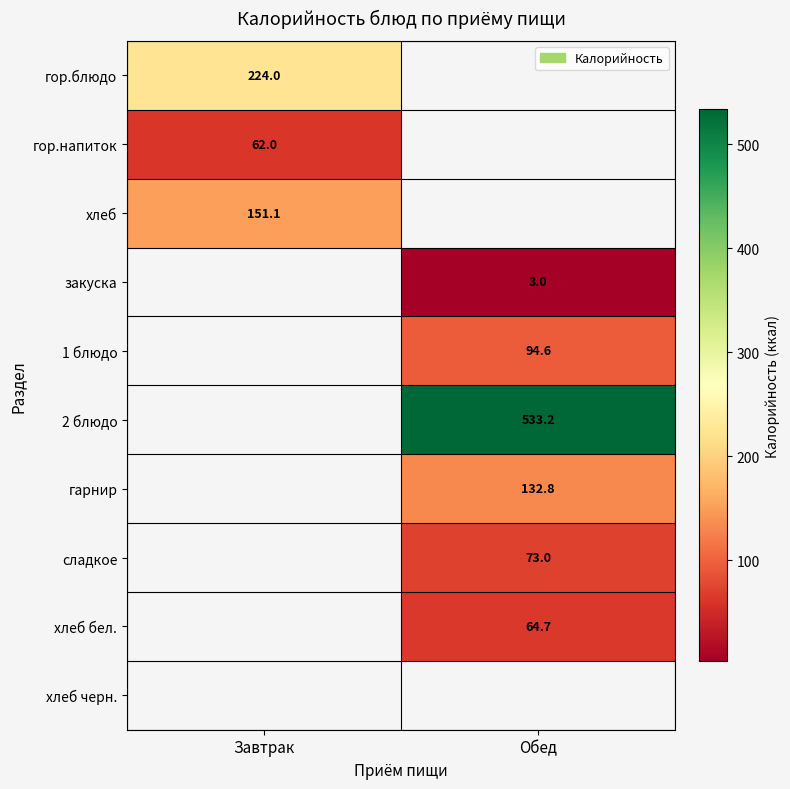

The гарнир series shows 132.8 at Обед. True or false?

True